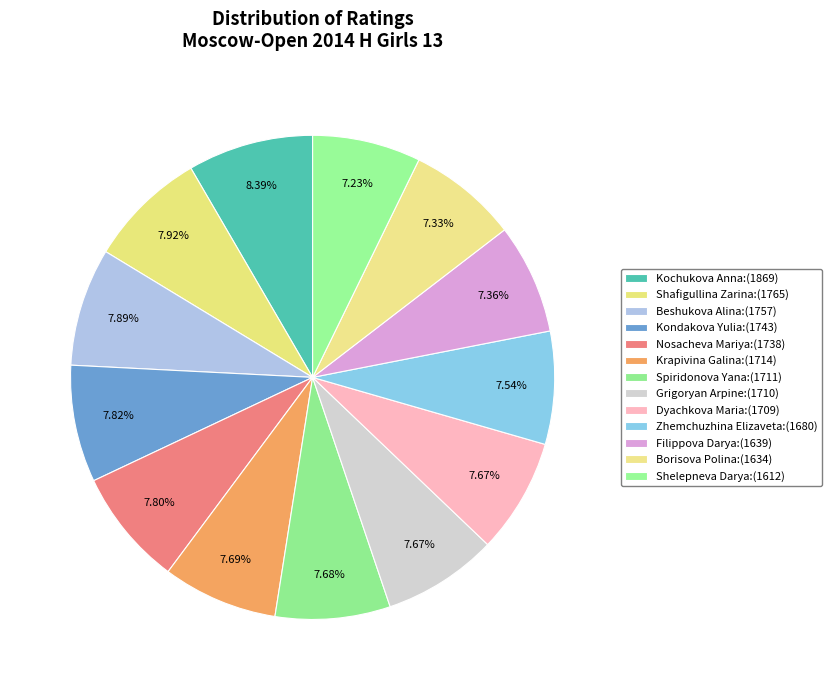

Is it true that Beshukova Alina is 8% of the pie?

True